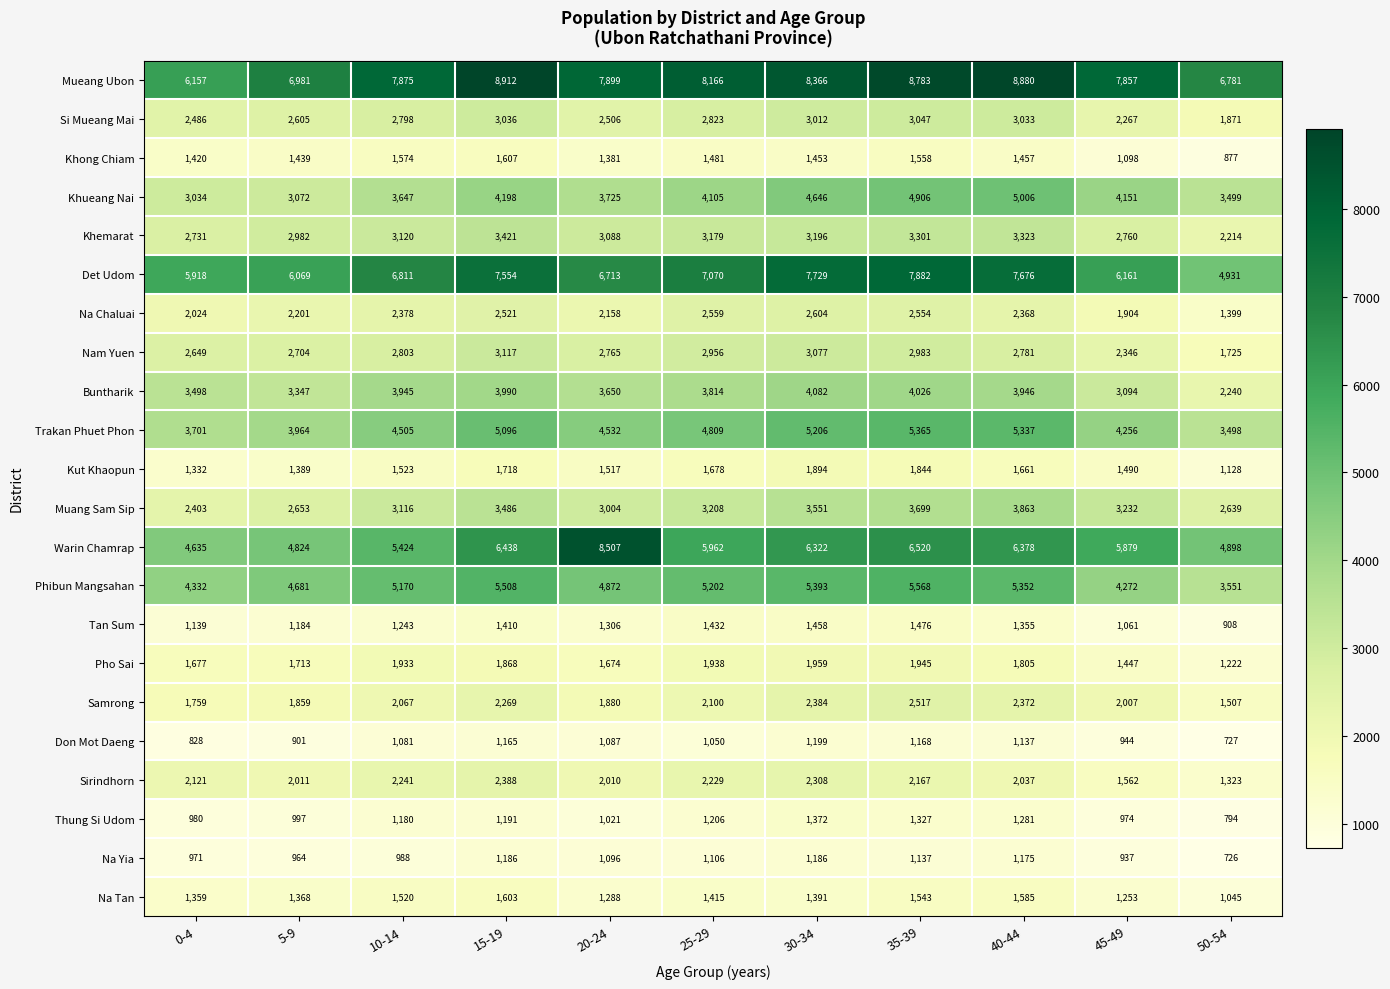

Between 40-44 and 45-49, which series saw the biggest shift?

Det Udom